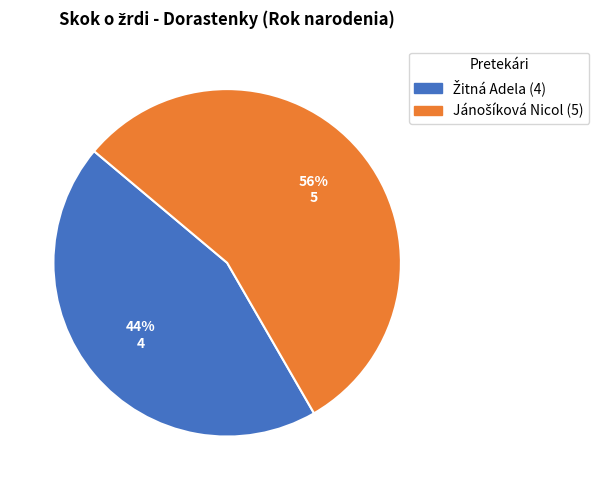

How many slices are in this pie chart?

2